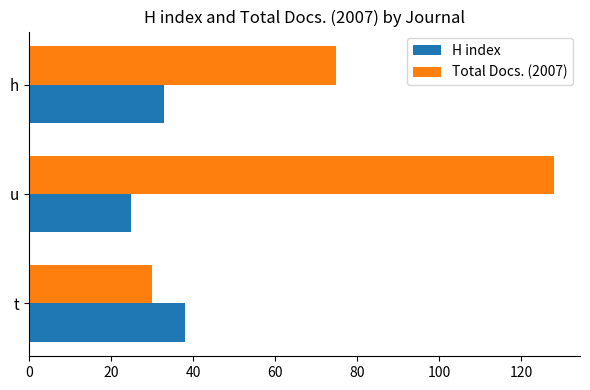

True or false: Total Docs. (2007) has a value of 75 at h.

True